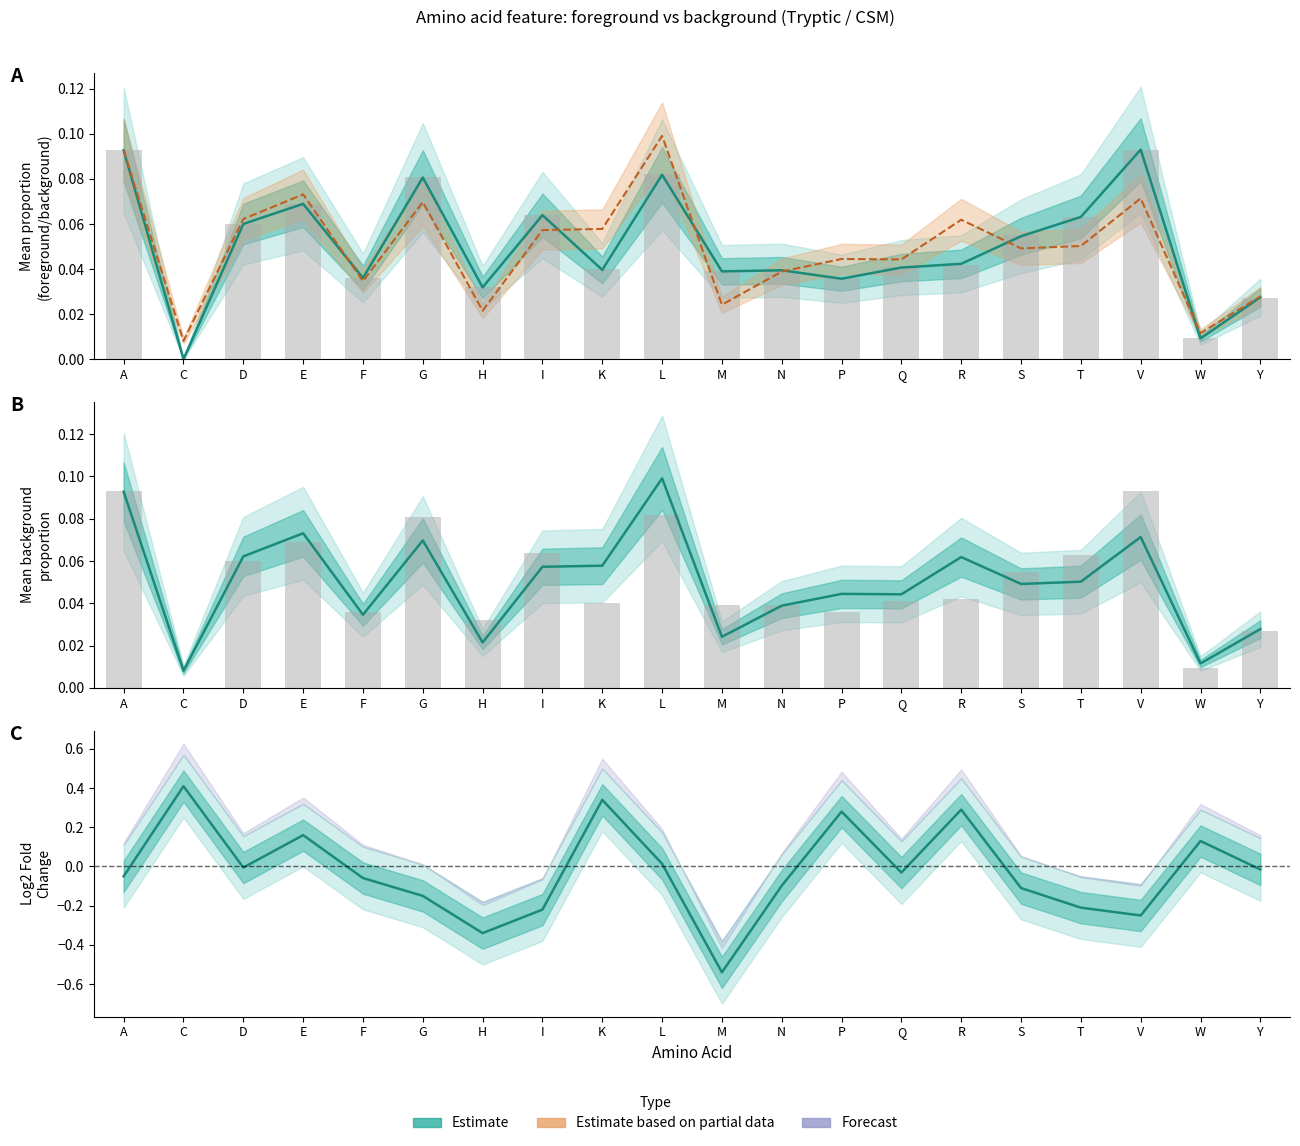

What is the difference between the highest and lowest values at T?

0.3